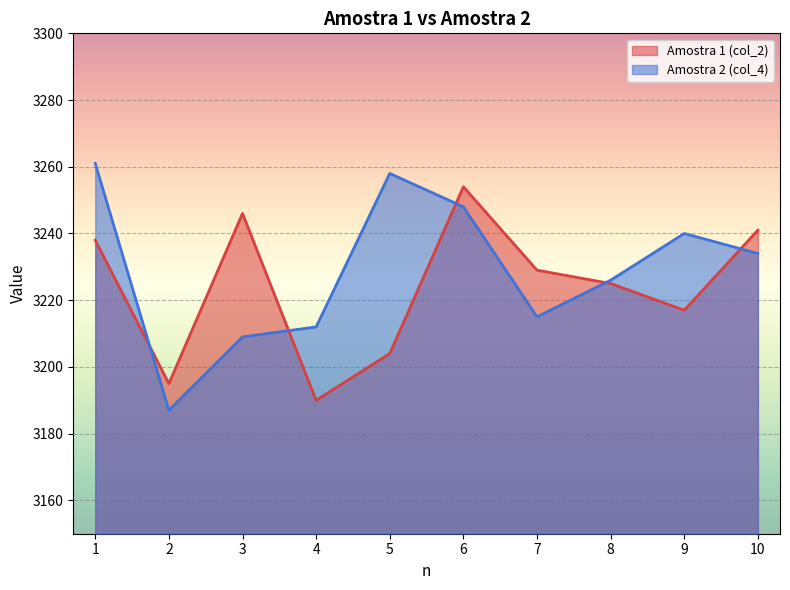

At which category does Amostra 2 (col_4) reach its first local valley?

2